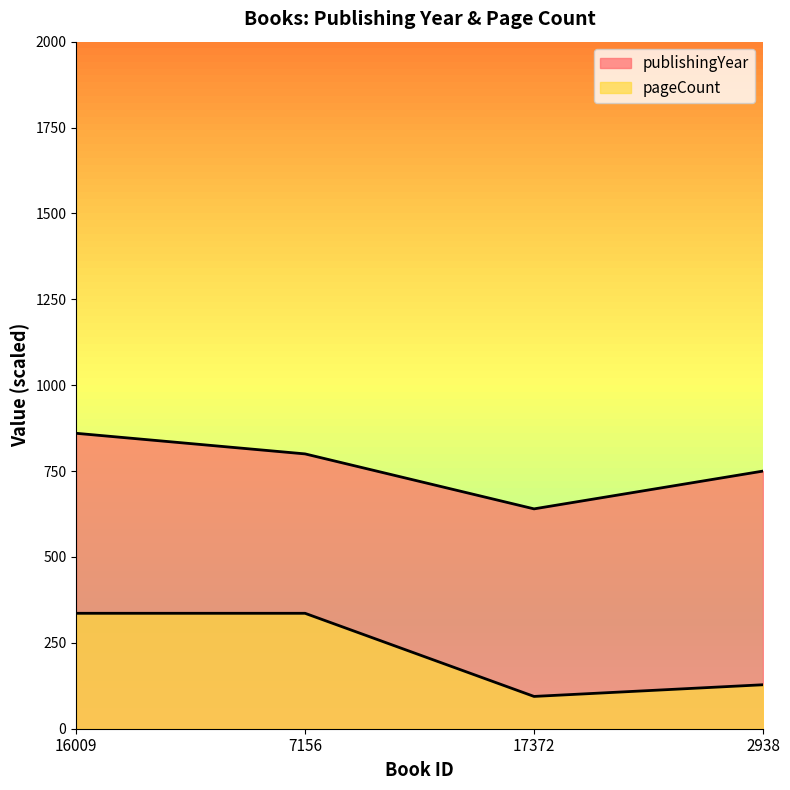

What is the label of the 1st point from the right?

2938